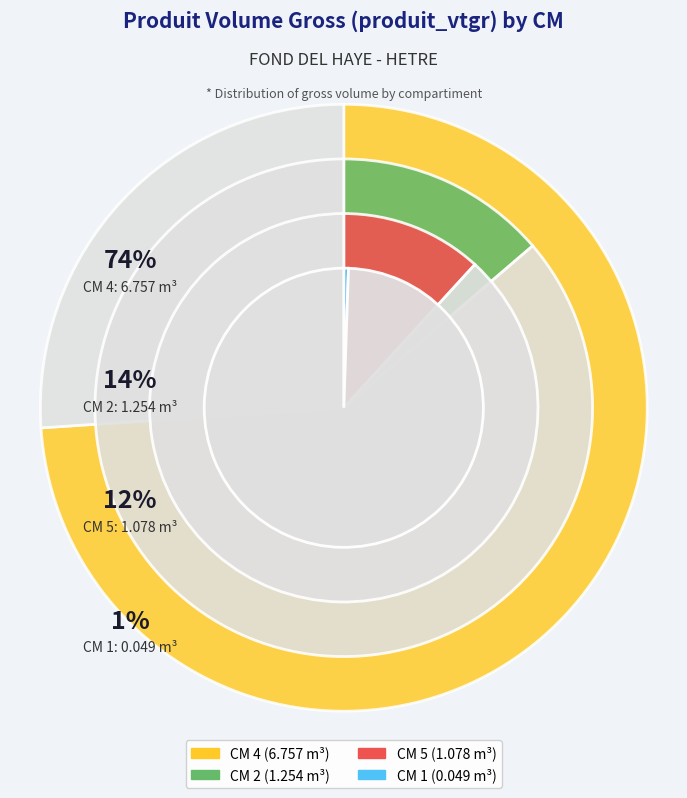

Is it true that 4 is 74% of the pie?

True